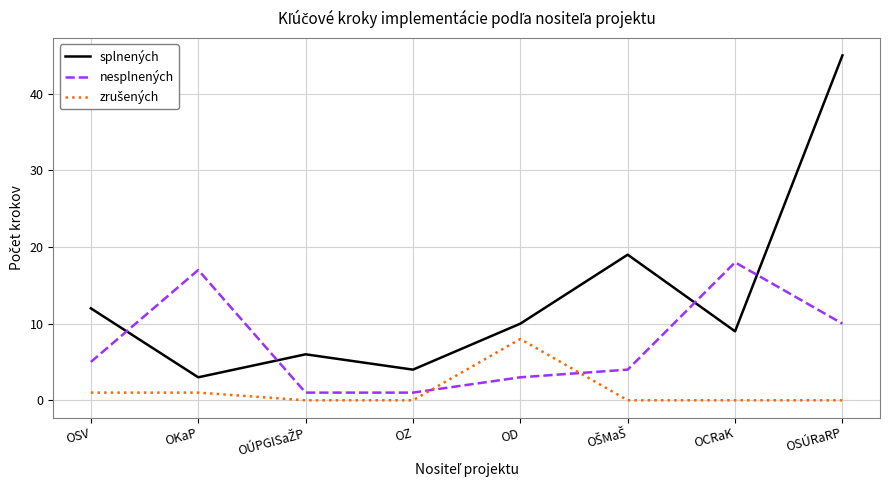

Is it true that nesplnených equals 18 at OCRaK?

True